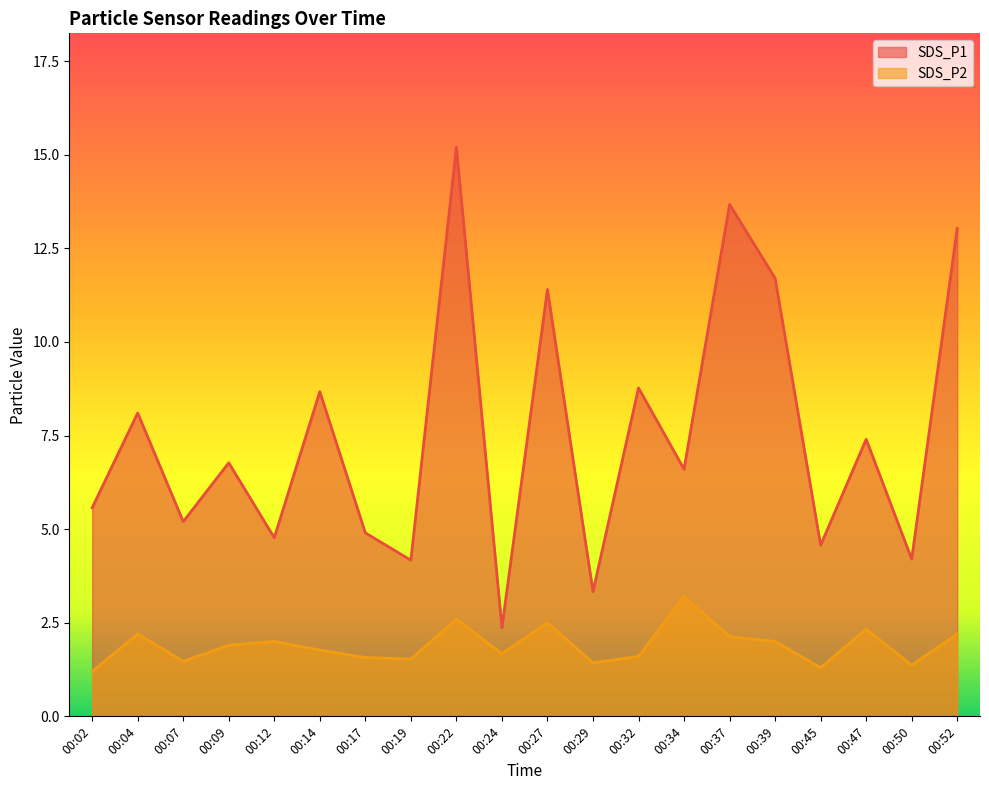

How many interior local valleys does the SDS_P1 series have?

8